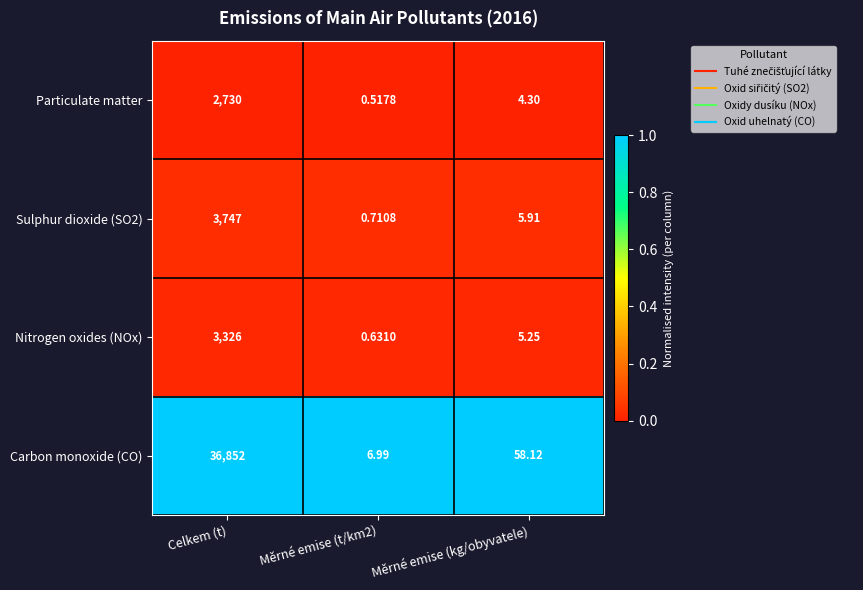

At which category is the sum across all series the highest?

Celkem (t)